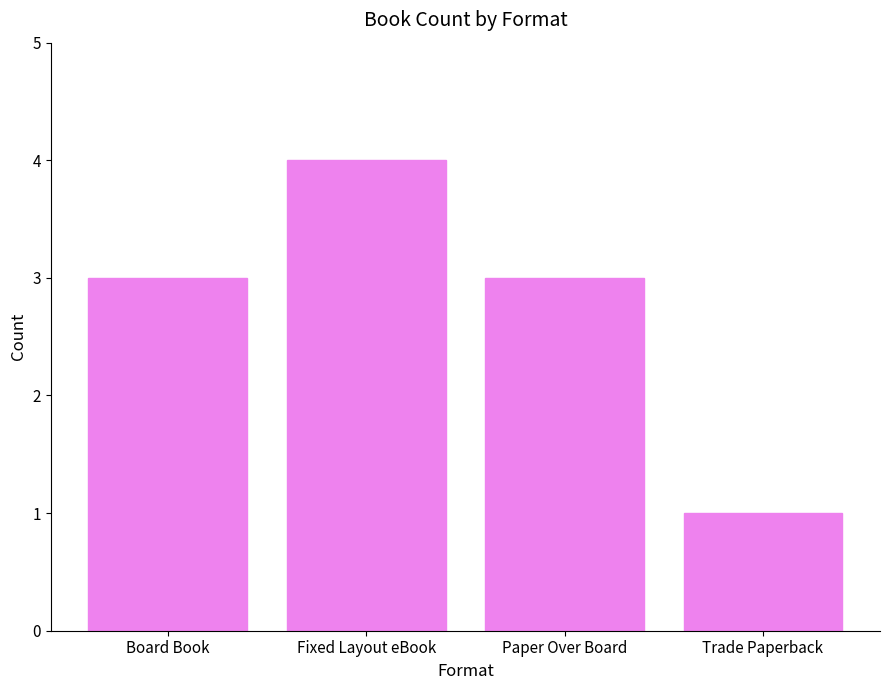

Is it true that the value at Board Book is 3?

True